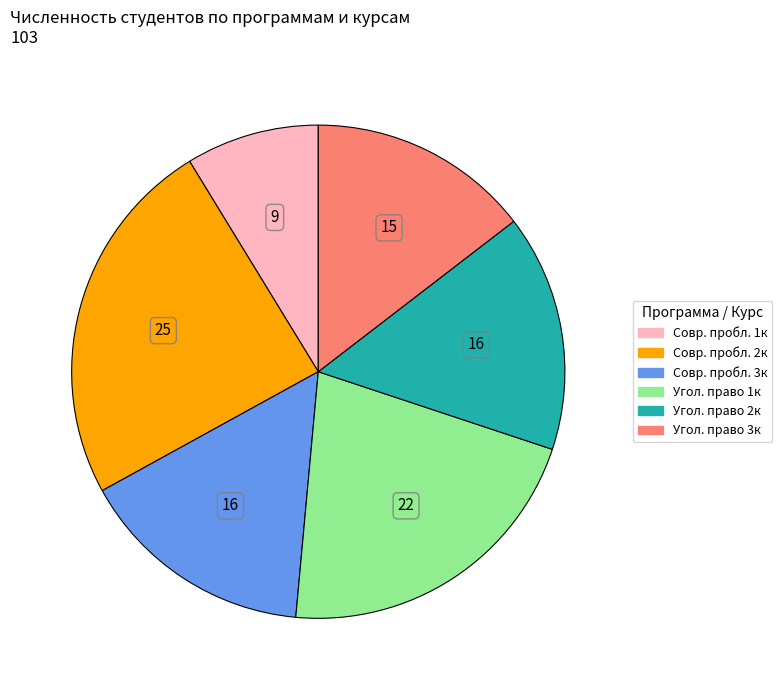

Does any single category account for the majority?

No